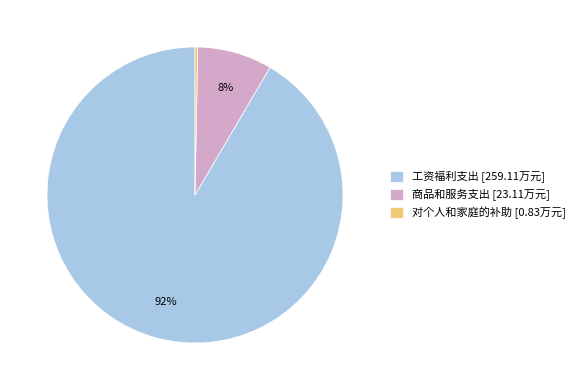

What is the majority slice?

工资福利支出 [259.11万元]